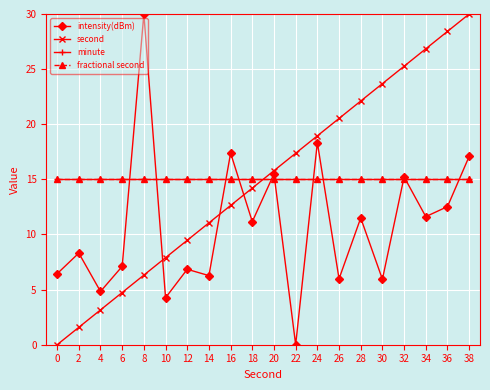

Is this an area chart (filled region under the line)?

No